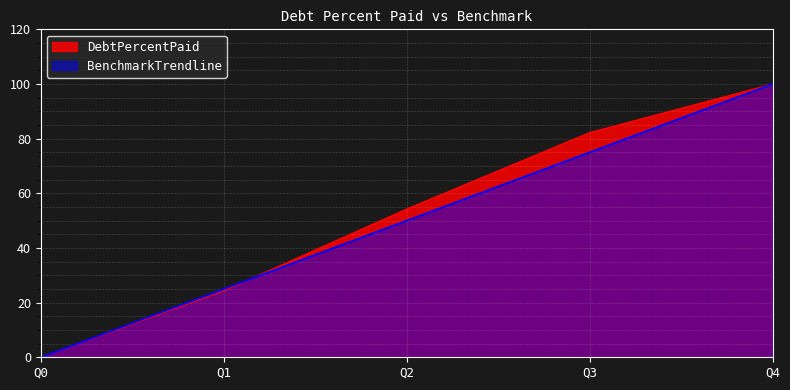

List the series in order of their overall mean, lowest first.

BenchmarkTrendline, DebtPercentPaid